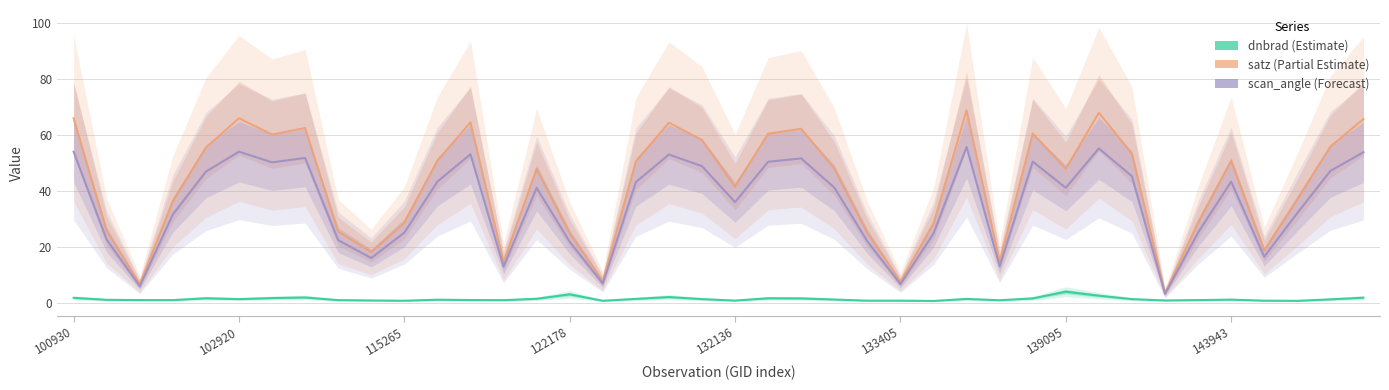

What is the average value of the scan_angle series?

35.4